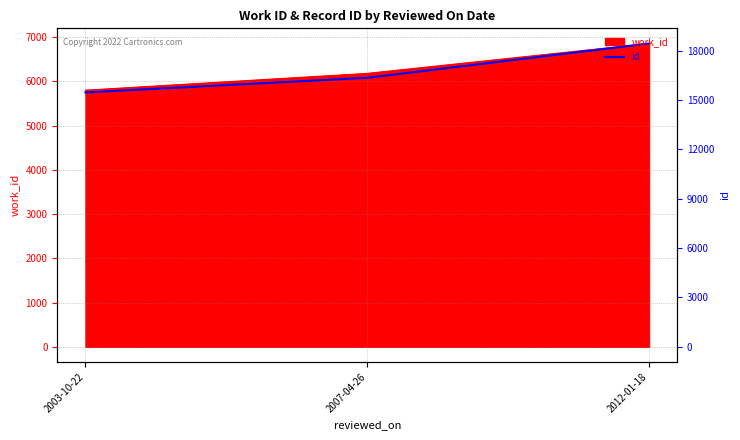

Between 2007-04-26 and 2012-01-18, which is larger?

2012-01-18